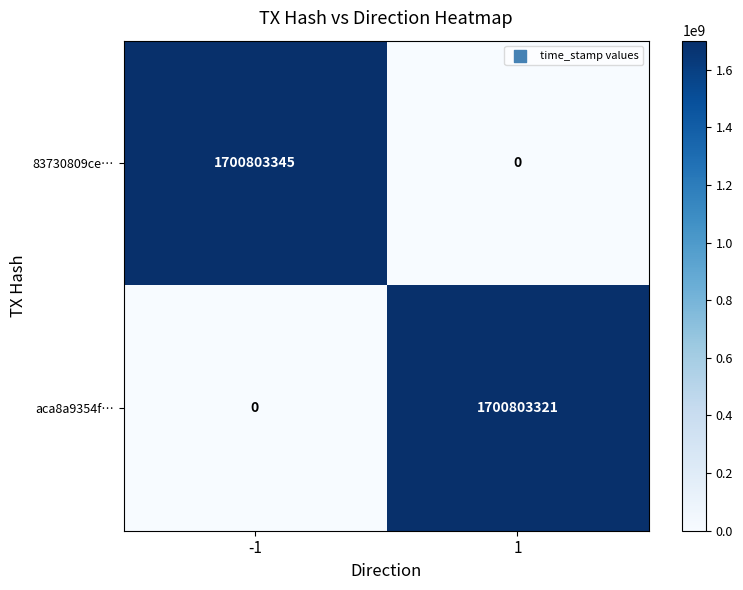

Is it true that 83730809ce… equals 1093989612 at -1?

False